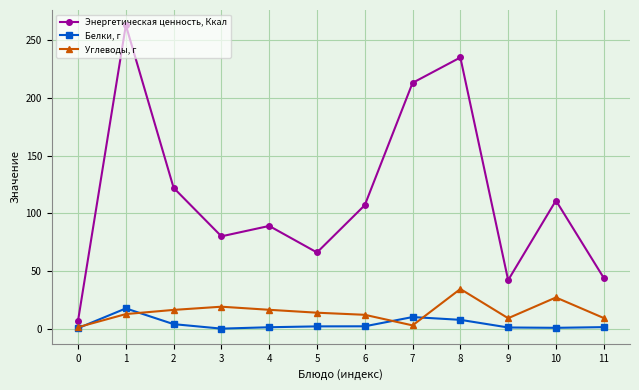

The value of Энергетическая ценность, Ккал at 2 is 54.8. True or false?

False